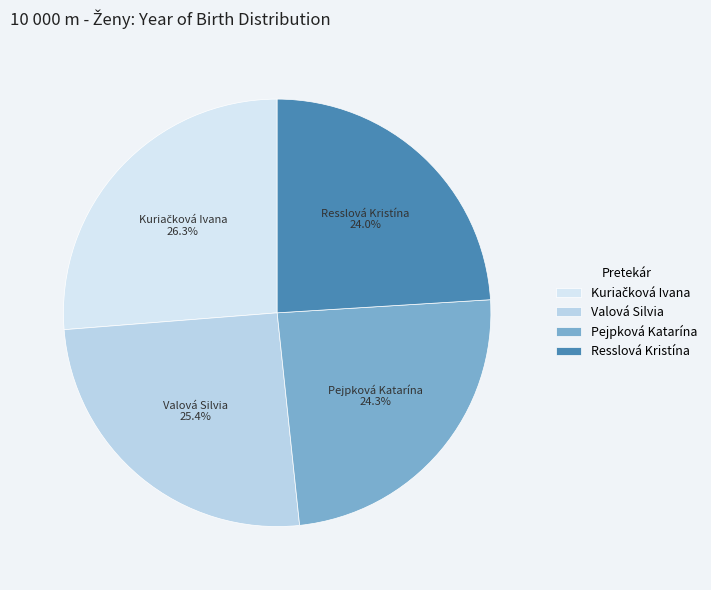

Does any single category account for the majority?

No